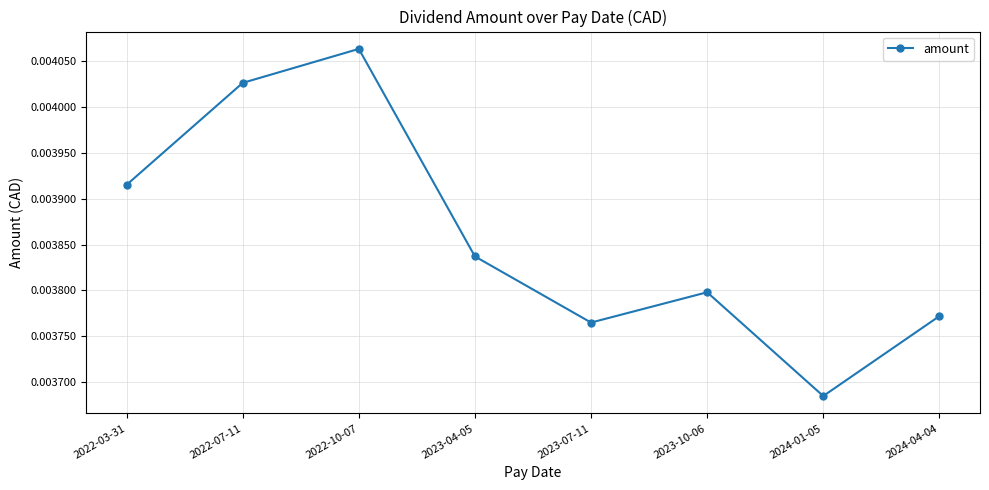

Which has a higher value, 2022-03-31 or 2024-01-05?

2022-03-31